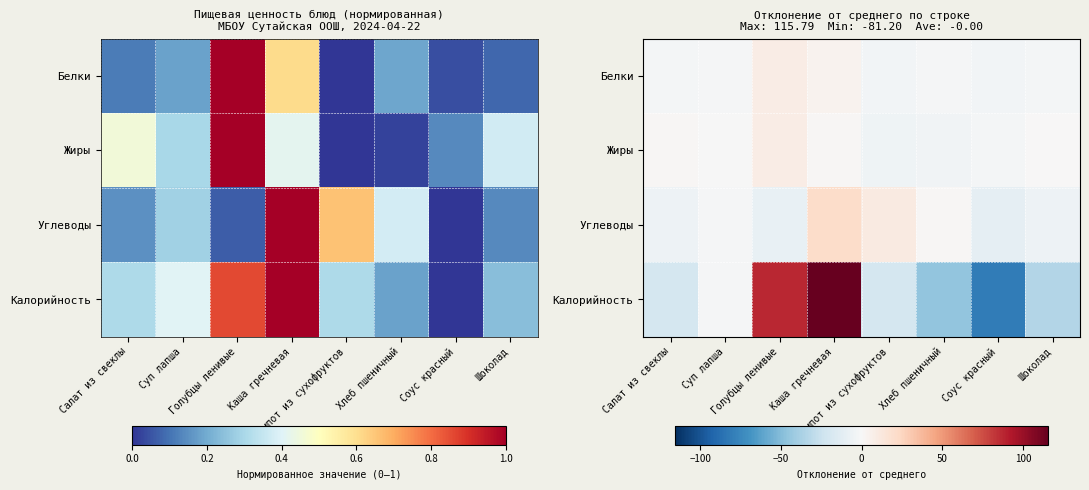

Rank the categories by Углеводы value from lowest to highest.

Соус красный, Голубцы ленивые, Шоколад, Салат из свеклы, Суп лапша, Хлеб пшеничный, Компот из сухофруктов, Каша гречневая